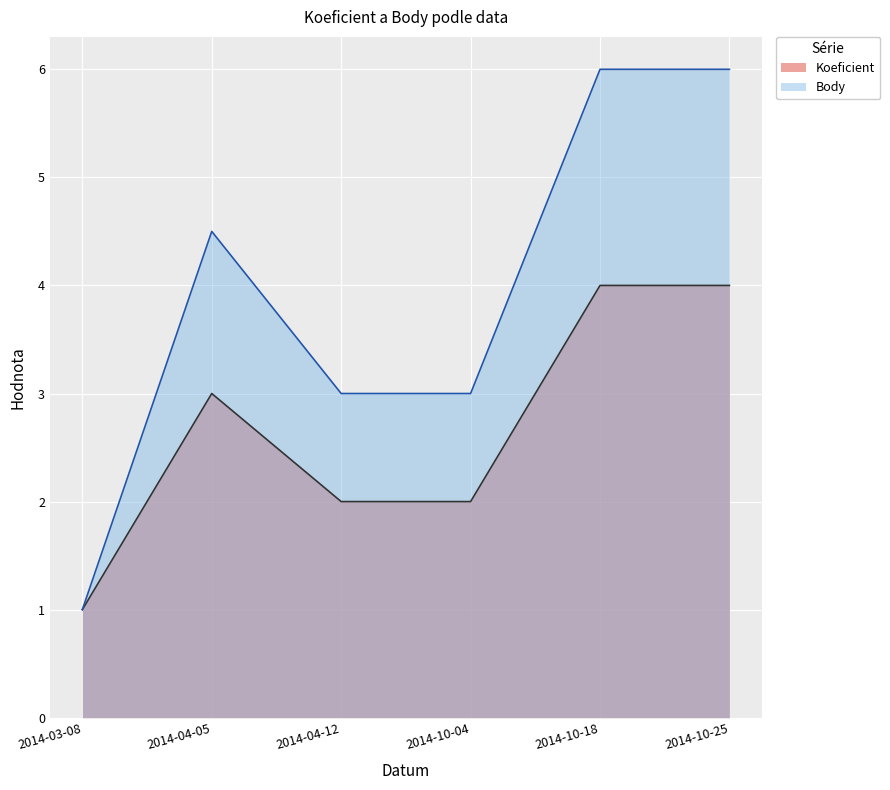

Read the Body value at 2014-03-08.

1.0